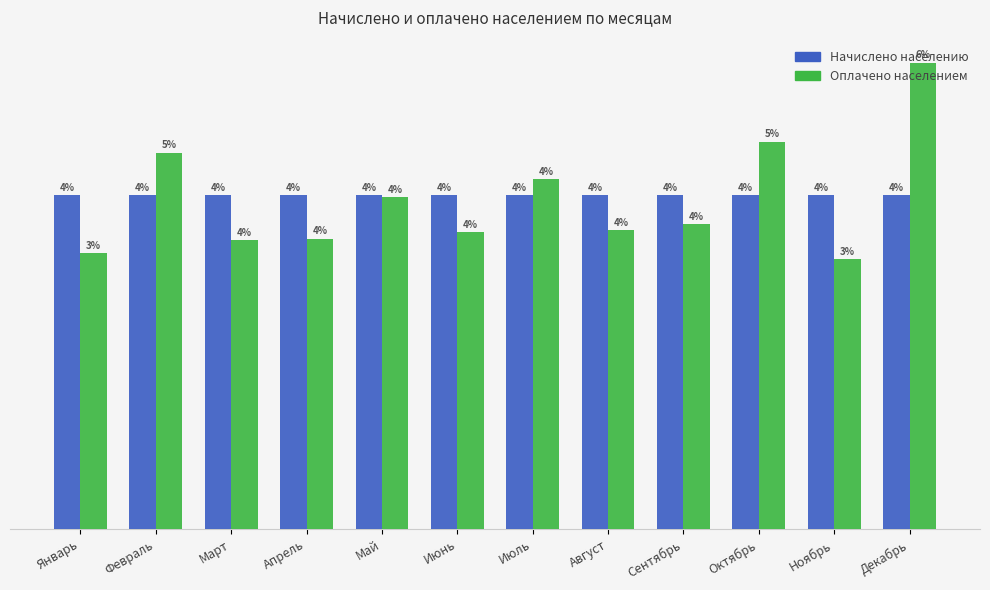

Does the chart contain any negative values?

No